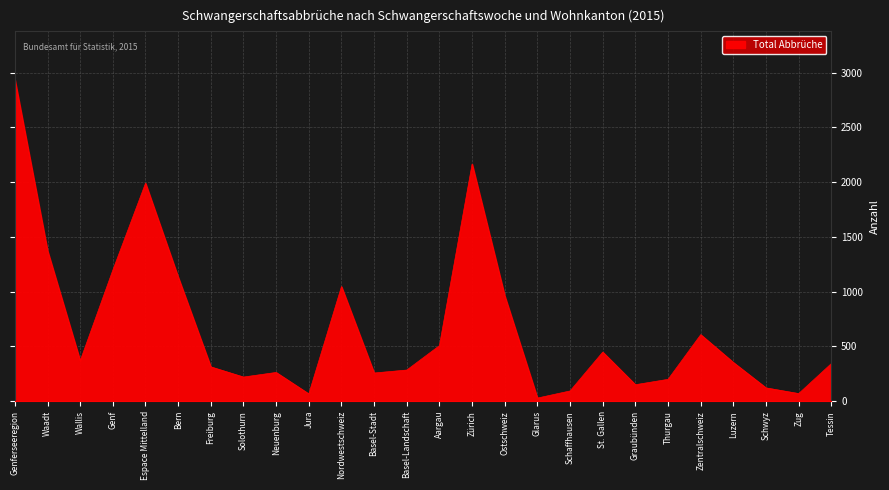

The chart shows a value of 771 at St. Gallen. True or false?

False